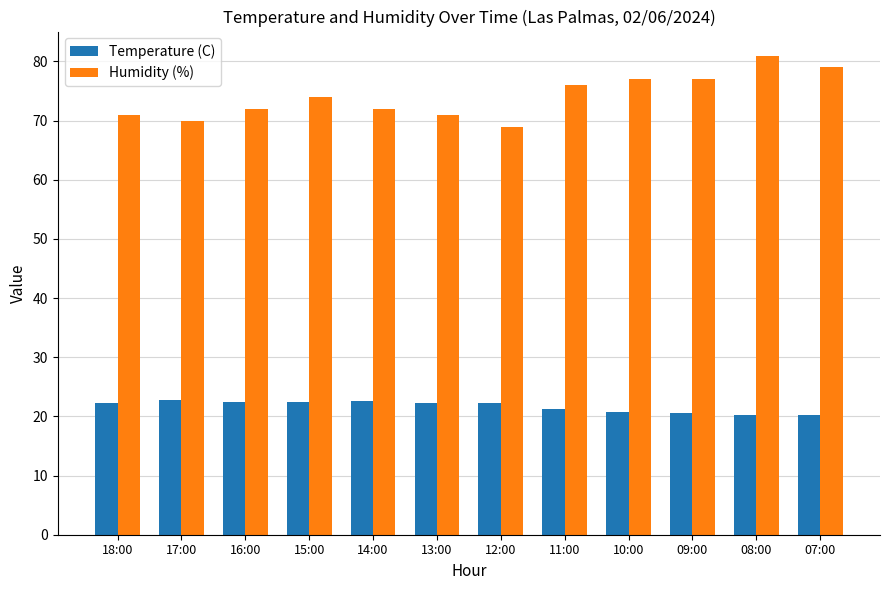

Does the chart contain any negative values?

No